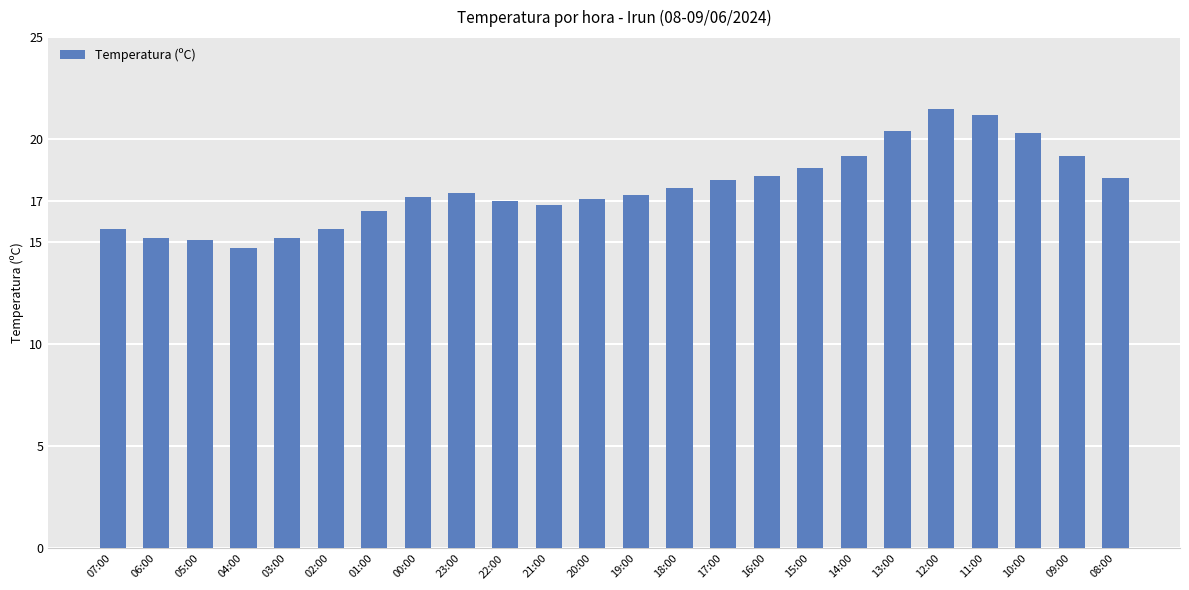

Is it true that the value at 00:00 is 17.2?

True